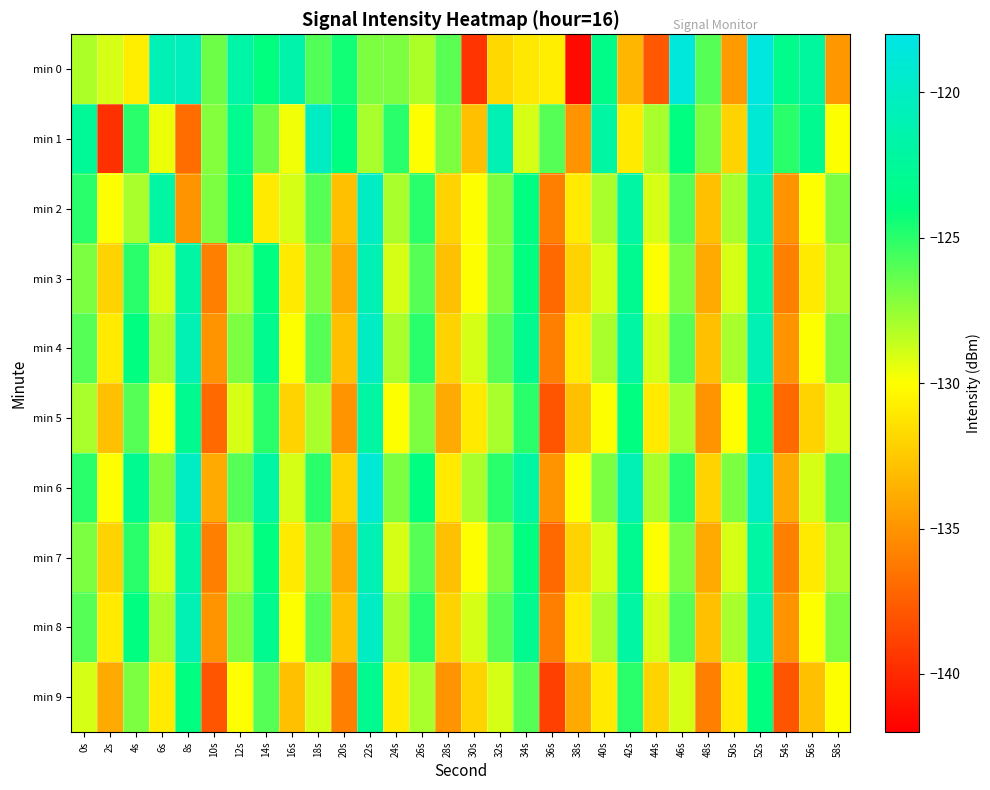

Count the number of categories in the chart.

30